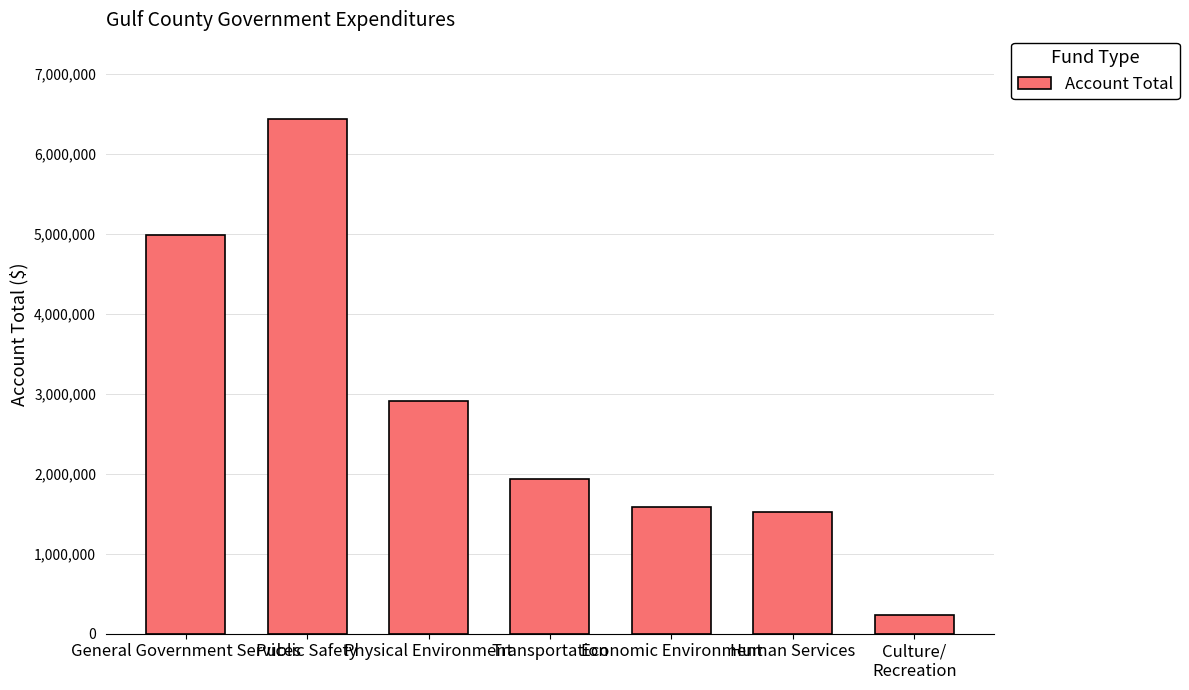

The chart shows a value of 6539634 at General Government Services. True or false?

False